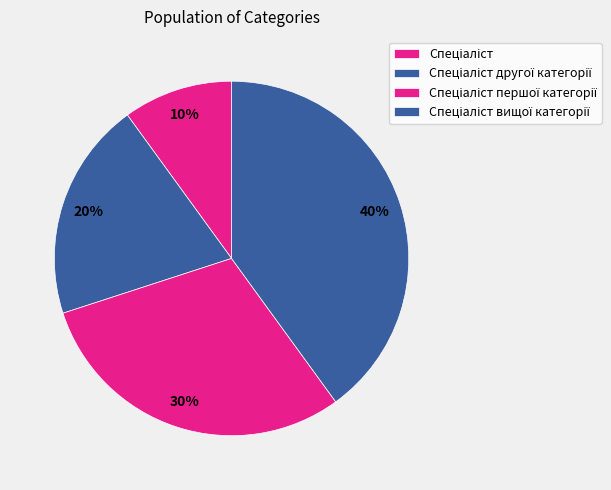

How many segments does this pie chart have?

4